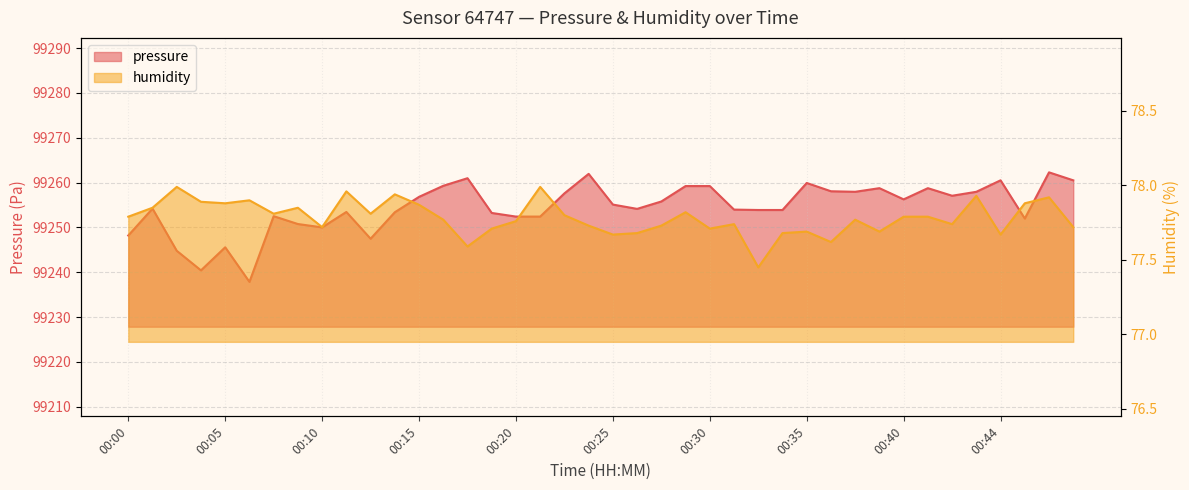

Read the humidity value at 00:11.

78.0